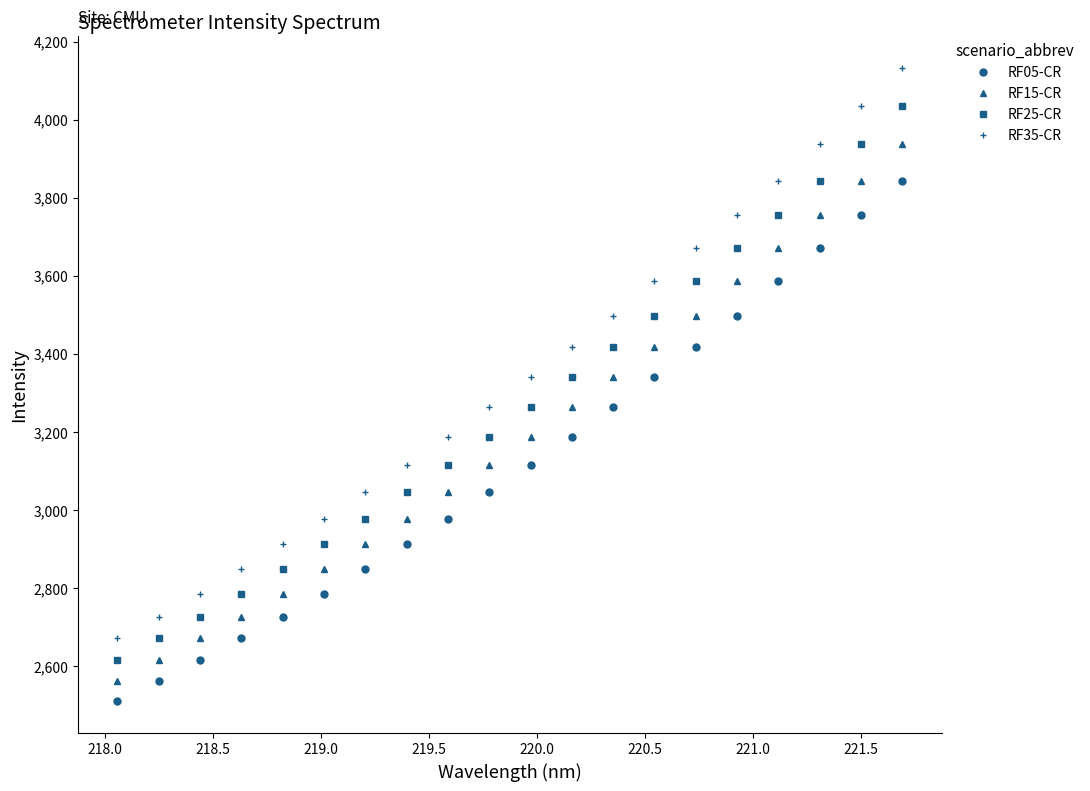

Which series has the widest spread of values?

RF35-CR